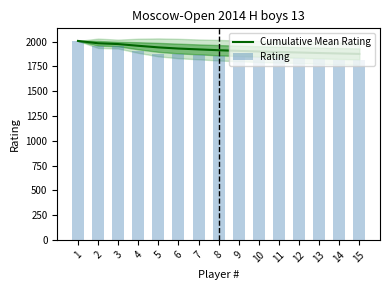

What is the sum of all Cumulative Mean Rating values?

28879.3